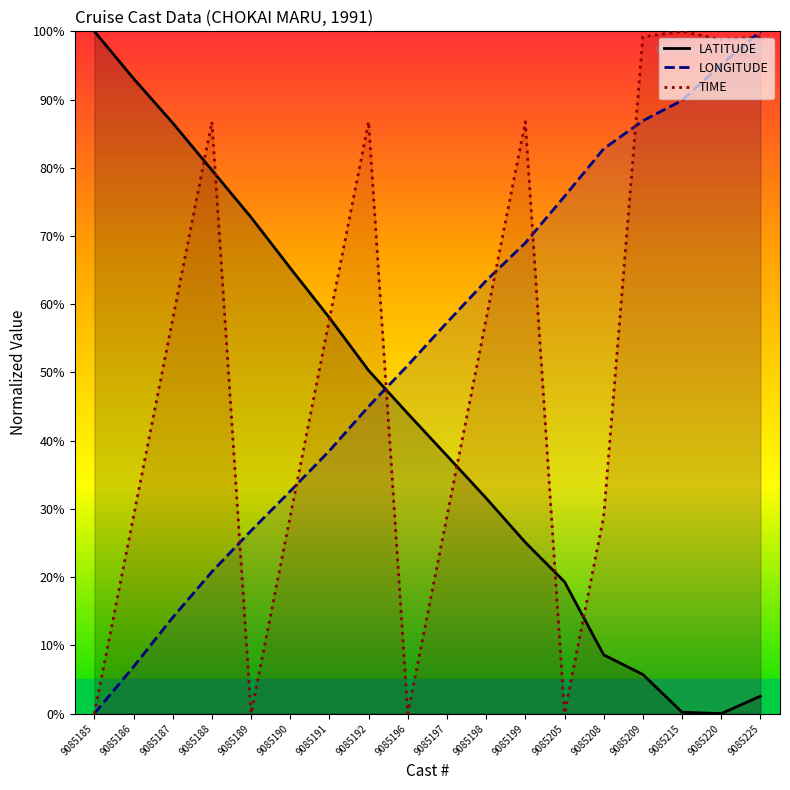

How many intersections are there between LONGITUDE and TIME?

7